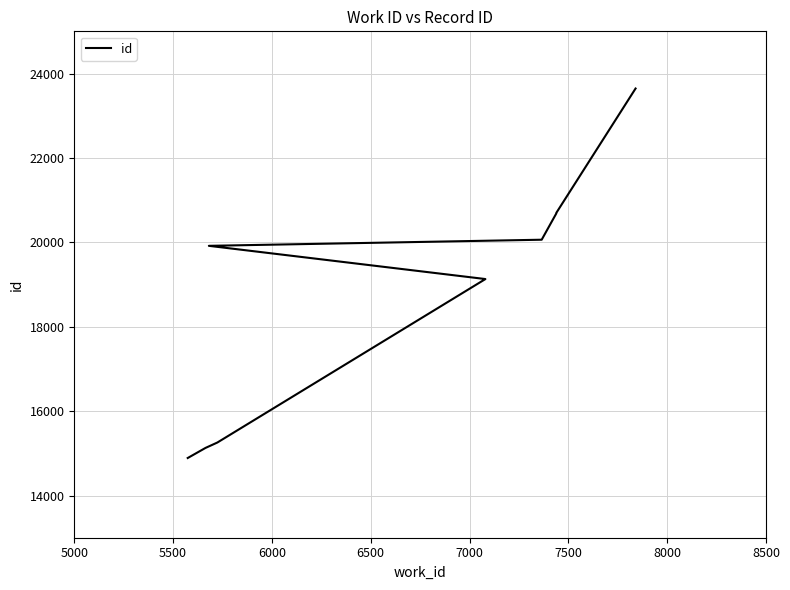

What is the sum of all values?

188539